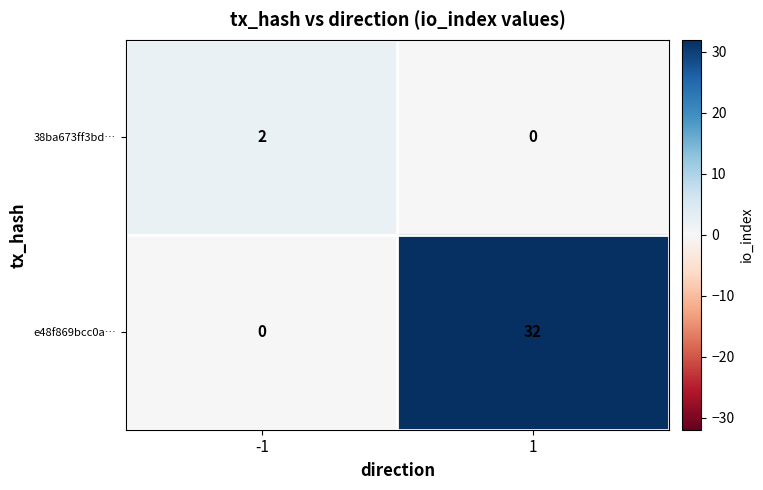

Which series has the widest spread of values?

e48f869bcc0a…